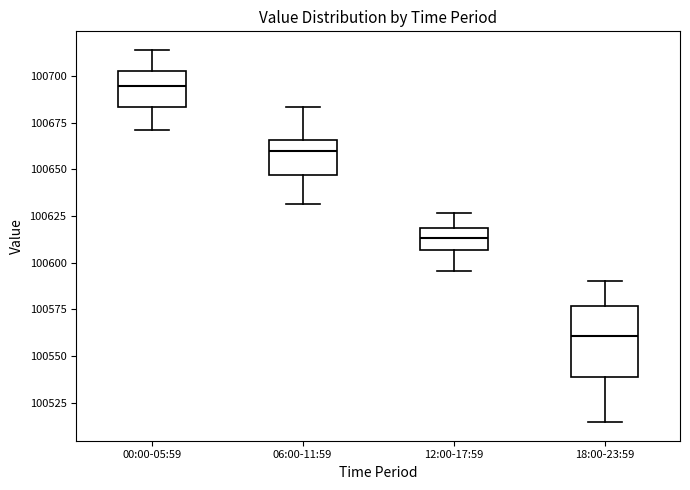

Which box has the highest median line?

00:00-05:59